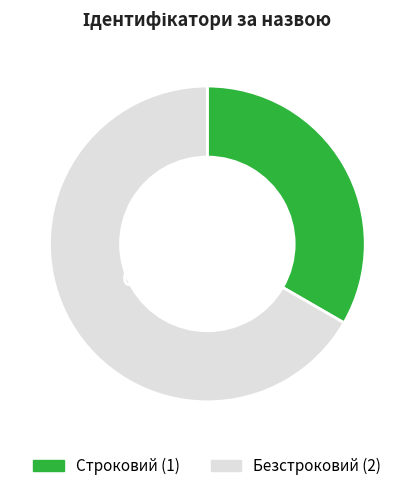

Rank the categories by value from lowest to highest.

Строковий, Безстроковий